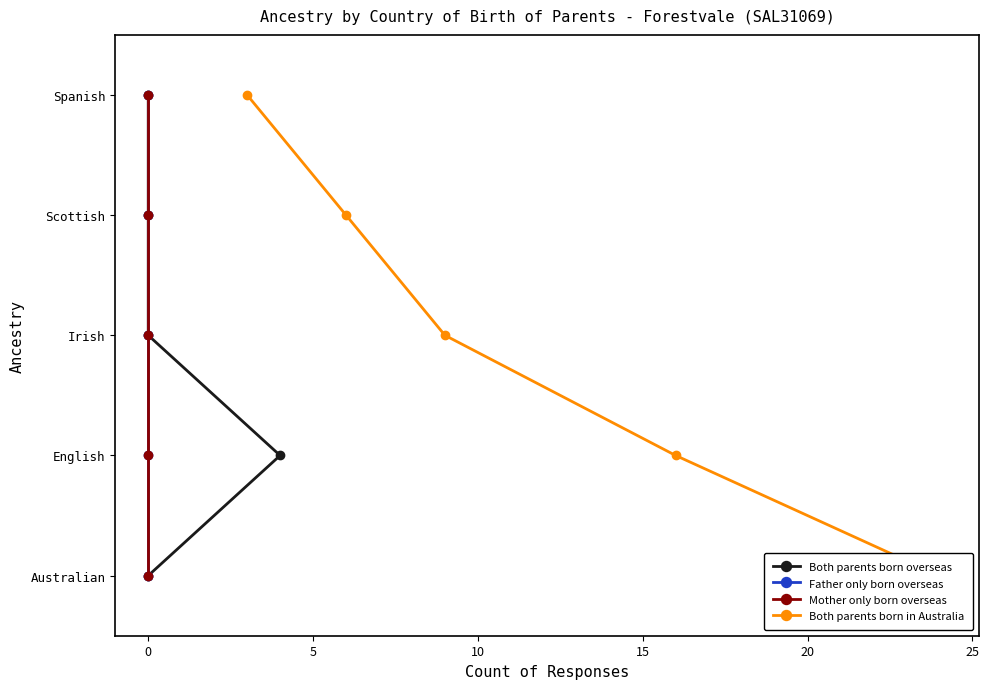

What is the difference between the maximum and second lowest values in the Father only born overseas series?

18